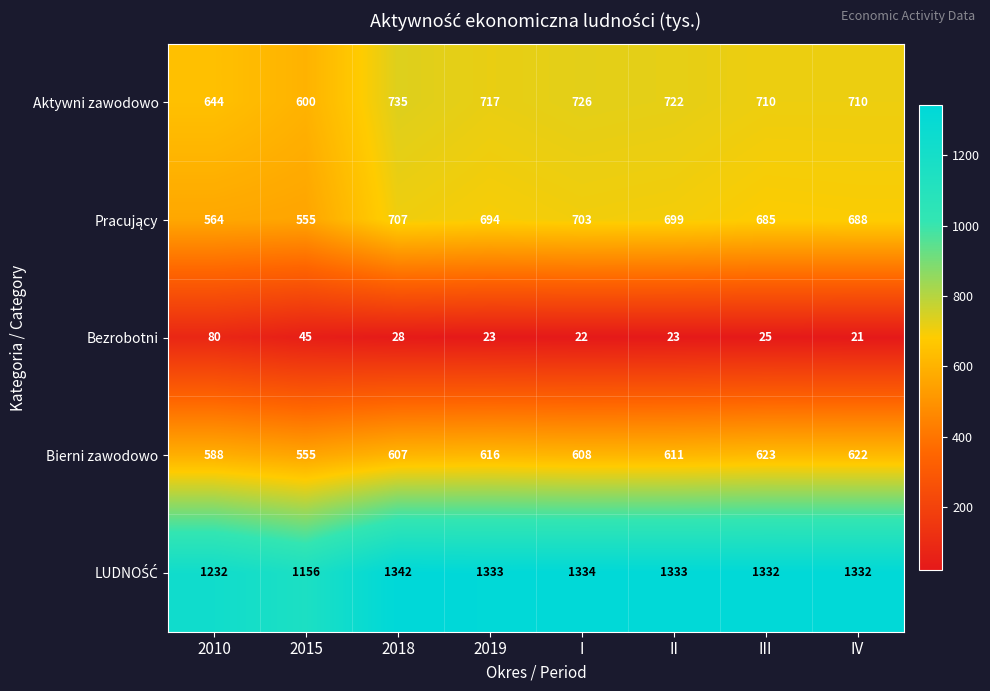

What is the difference between the highest and lowest values at I?

1312